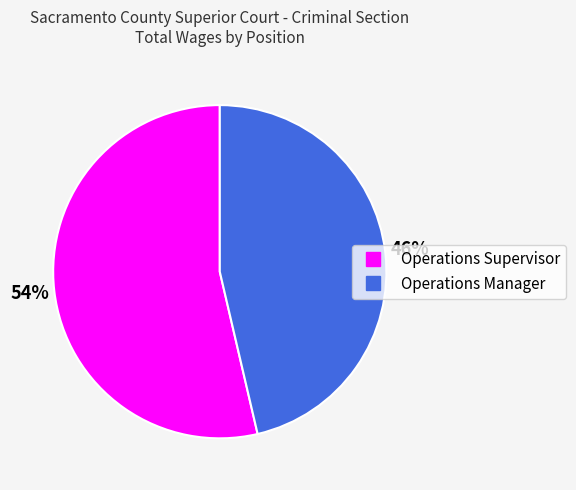

Is there a majority slice in this chart?

Yes